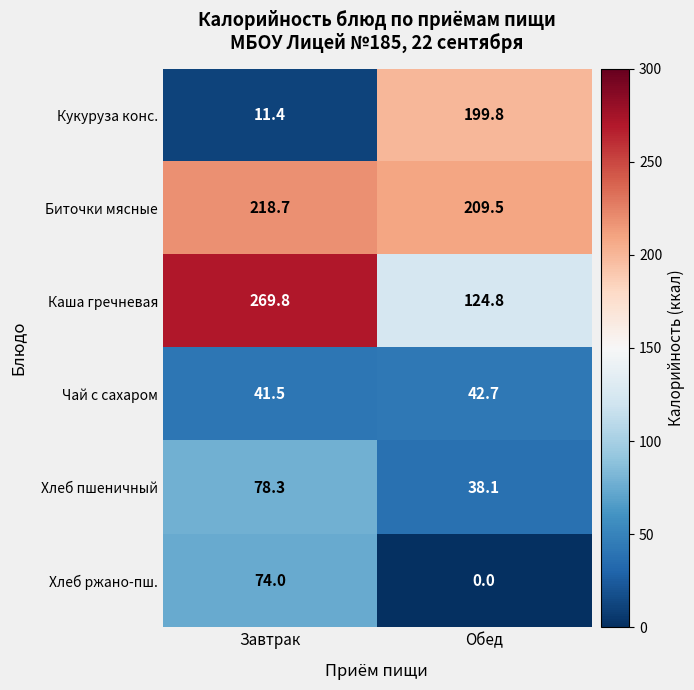

What is the difference between the maximum and minimum values in the Хлеб пшеничный series?

40.2